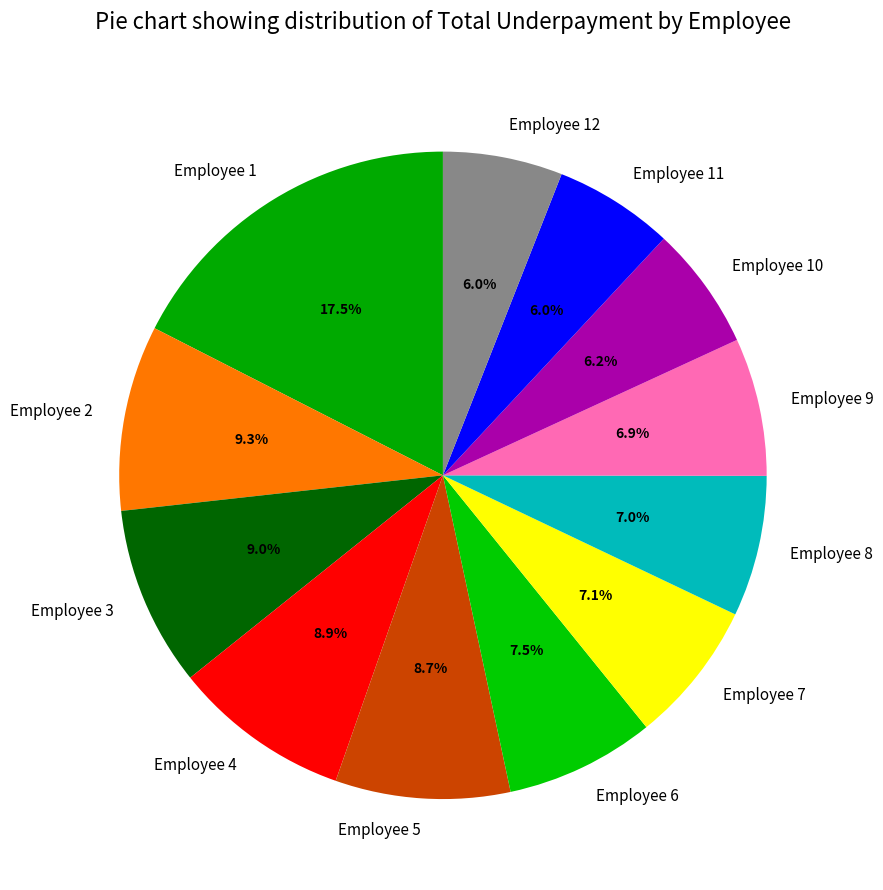

Which has a higher value, Employee 12 or Employee 2?

Employee 2